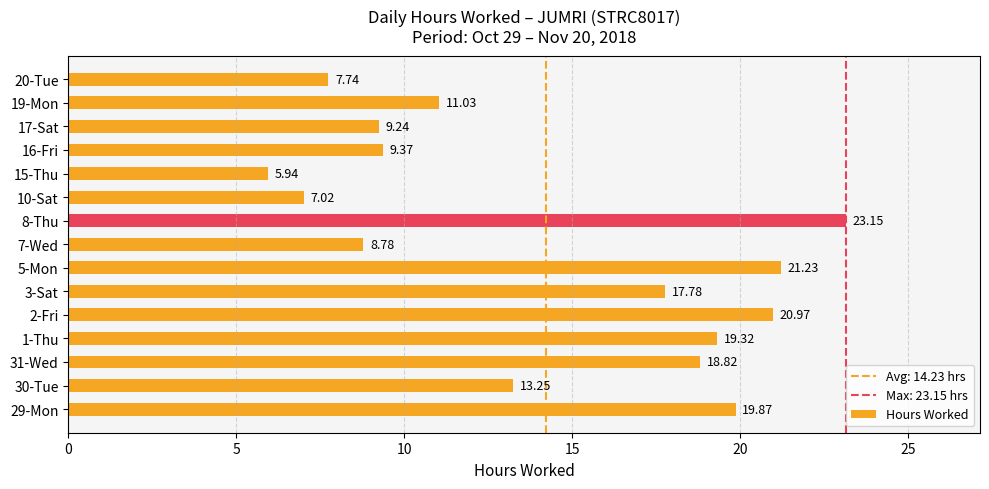

What is the sum of all values?

213.5